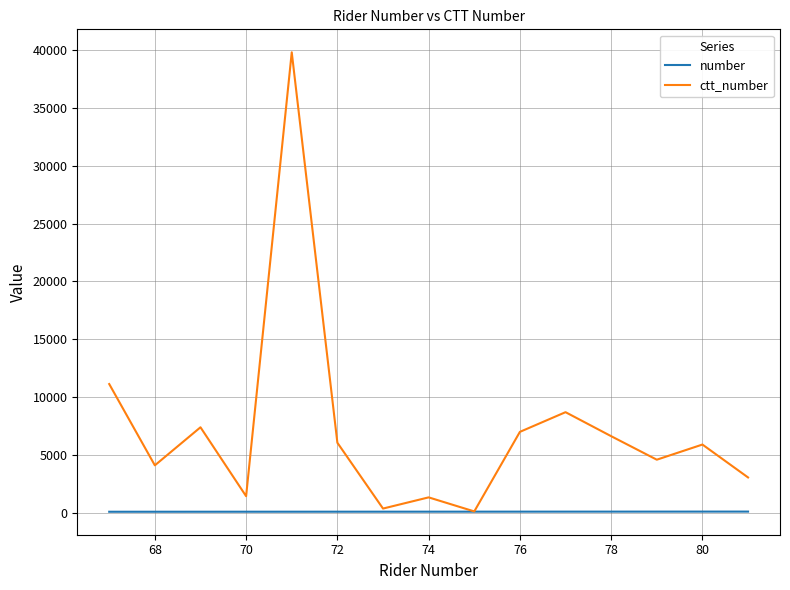

What is the highest value of the ctt_number series?

39813